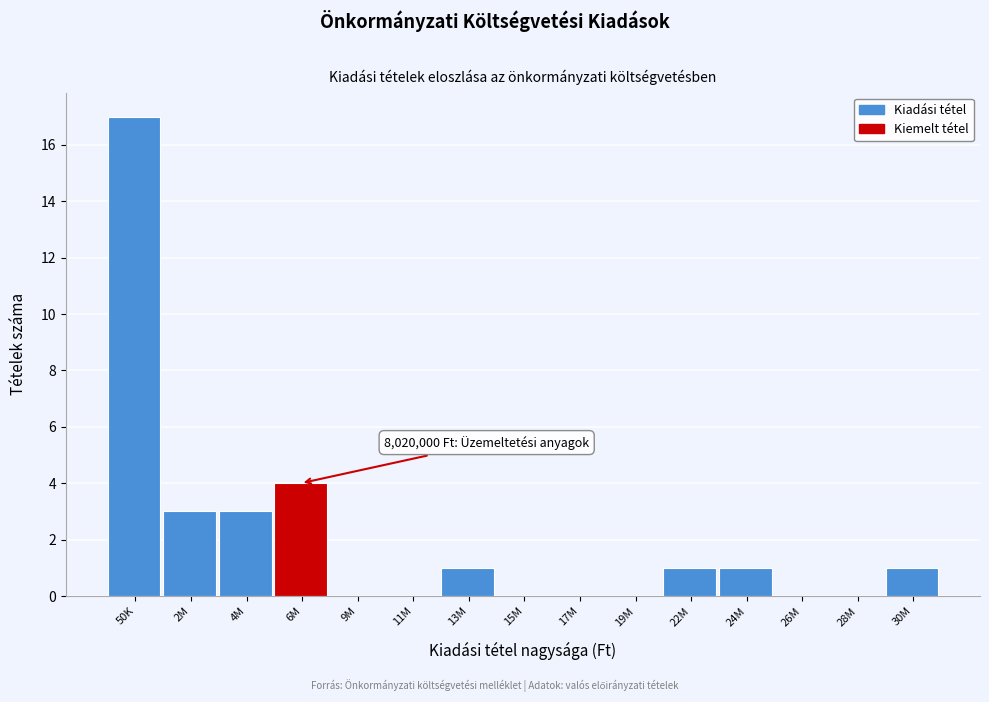

Reading left to right, transcribe all the data shown in this chart.

50K=17	2M=3	4M=3	6M=4	9M=0	11M=0	13M=1	15M=0	17M=0	19M=0	22M=1	24M=1	26M=0	28M=0	30M=1